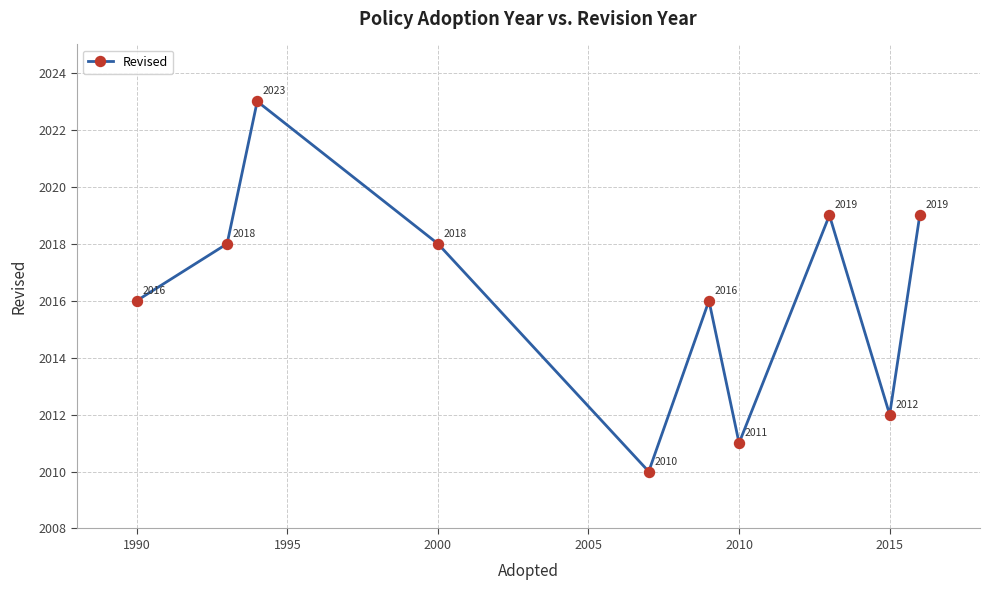

What is the value of the 9th point from the left?

2012